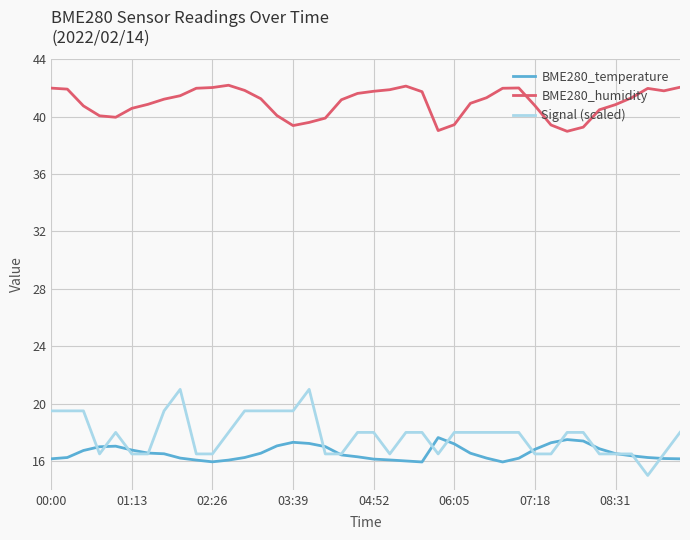

Which series has the largest total across all categories?

BME280_humidity